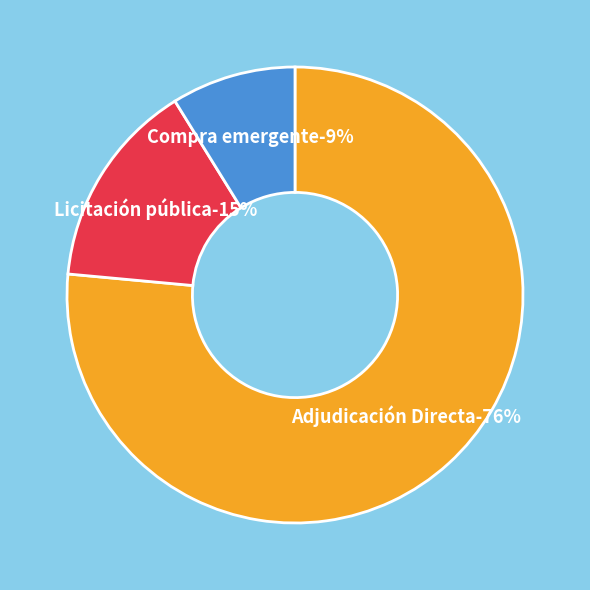

What is the majority slice?

Adjudicación Directa